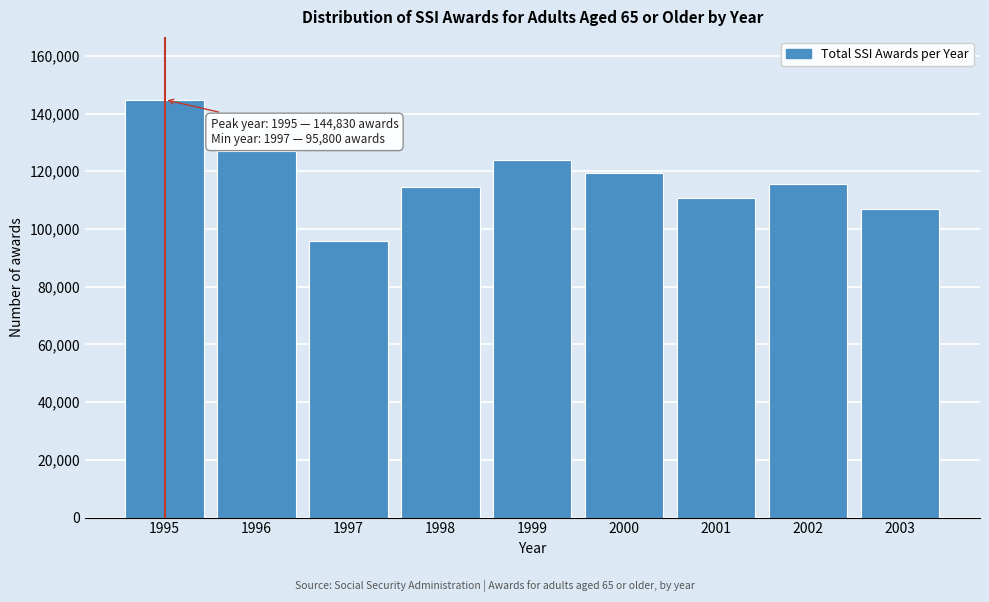

Reading right to left, extract all data points from this chart.

2003=106990	2002=115450	2001=110850	2000=119450	1999=123910	1998=114570	1997=95800	1996=127010	1995=144830